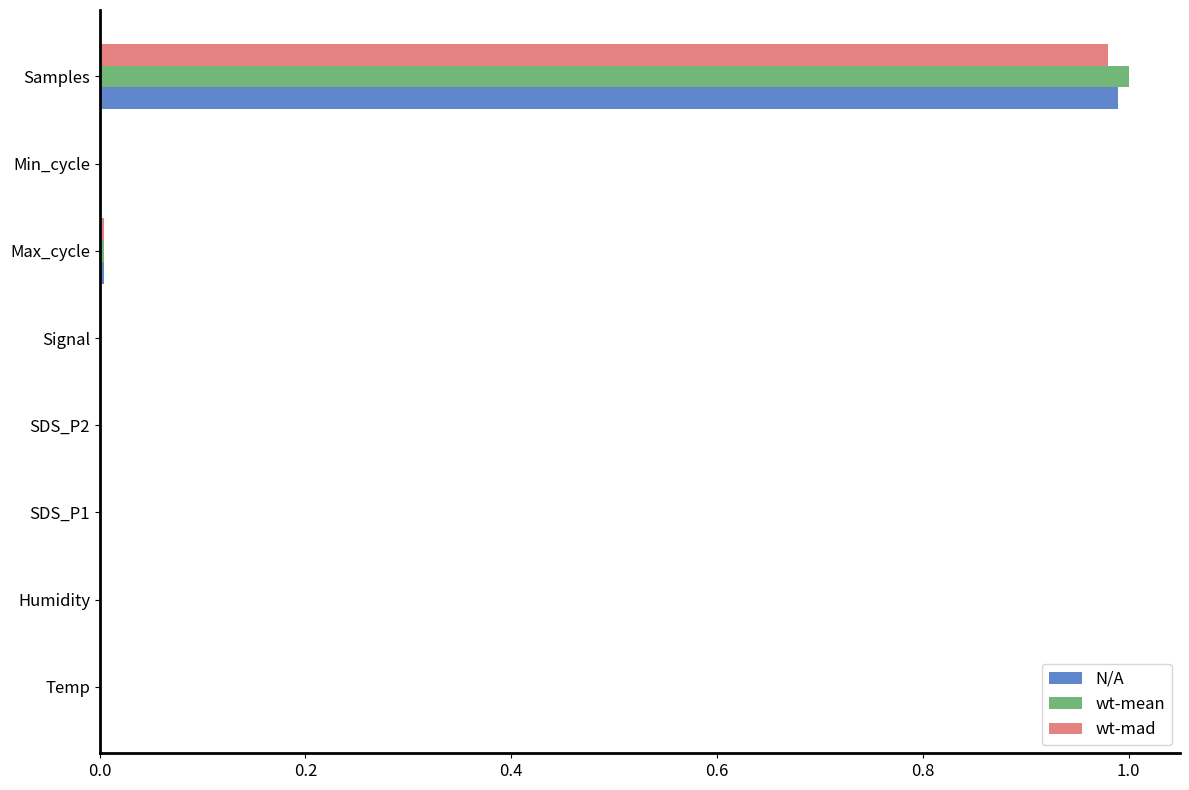

At which category is the sum across all series the highest?

Samples